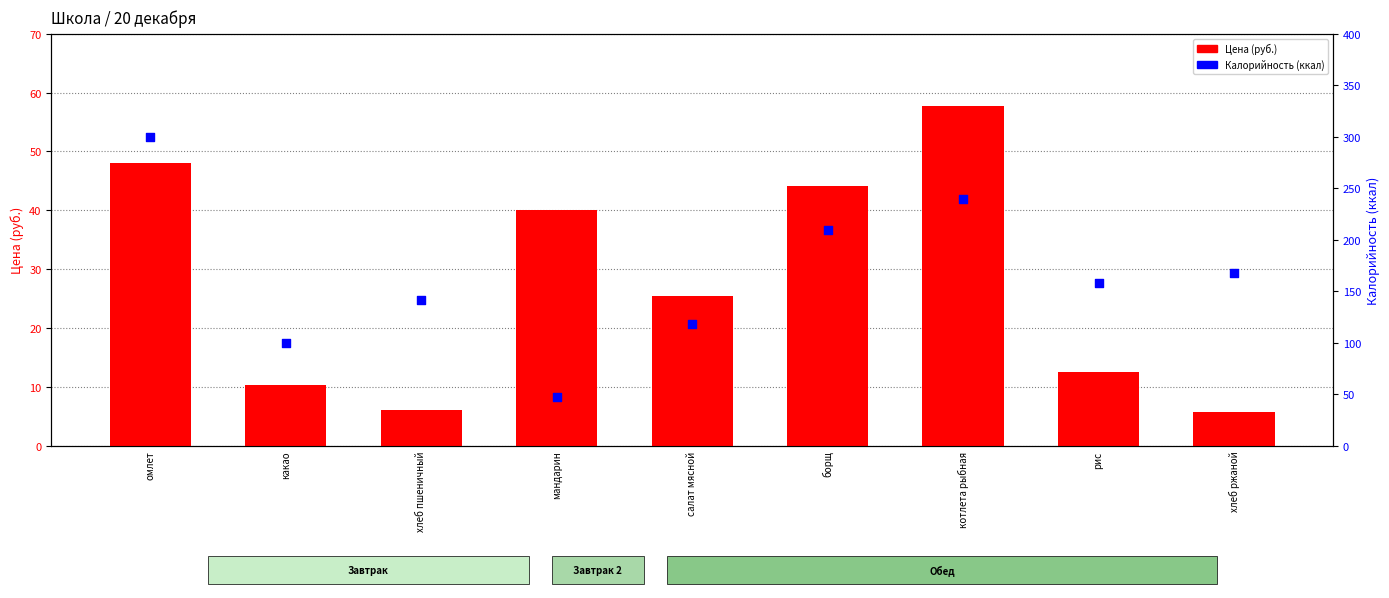

What is the total value across all series at мандарин?

87.0